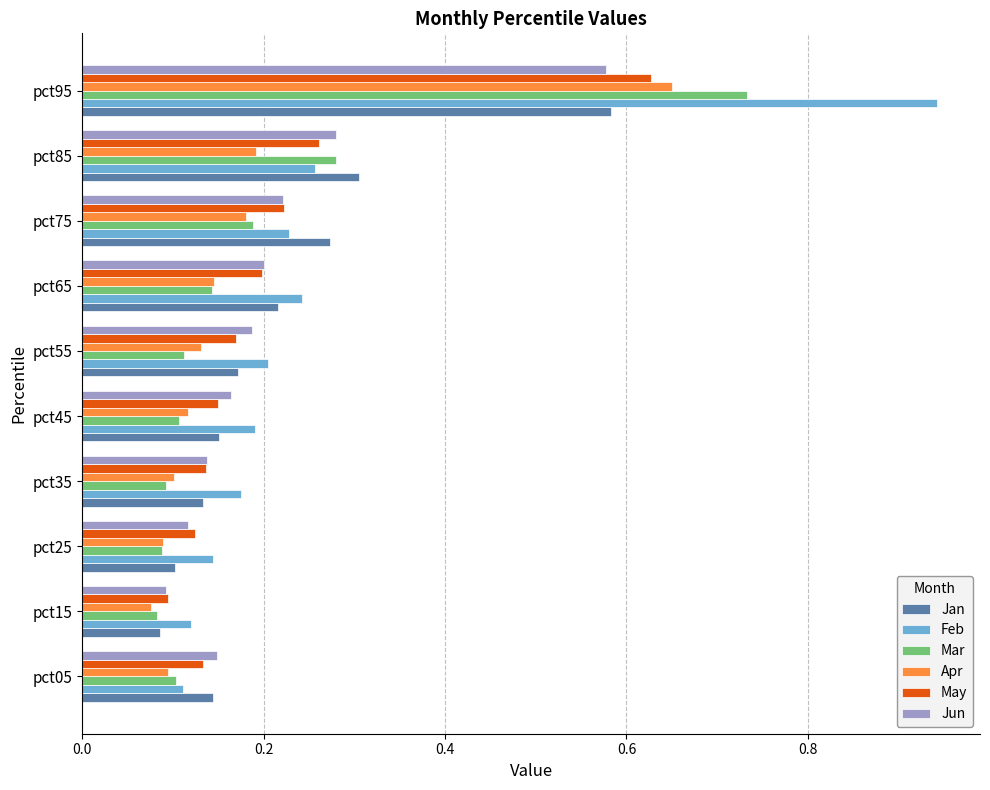

At which category is the sum across all series the highest?

pct95